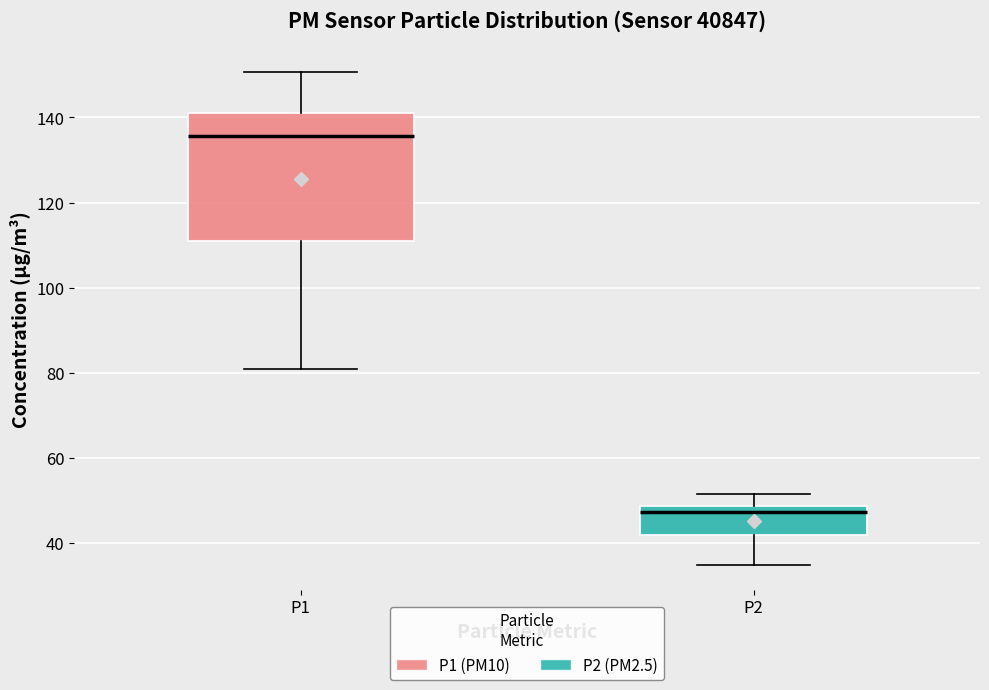

Comparing the boxes themselves (not the whiskers), which one is the tallest?

P1